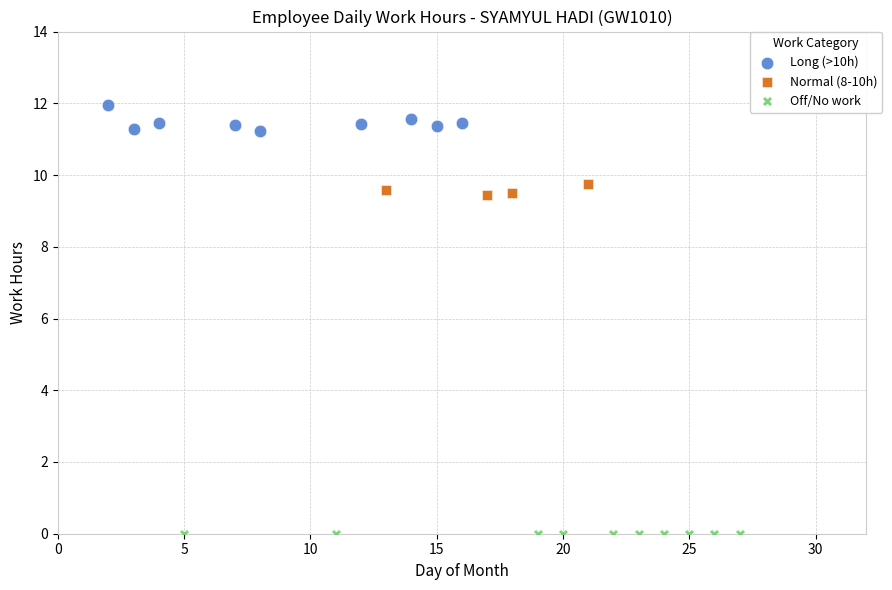

Which series reaches the maximum Y coordinate?

Long (>10h)